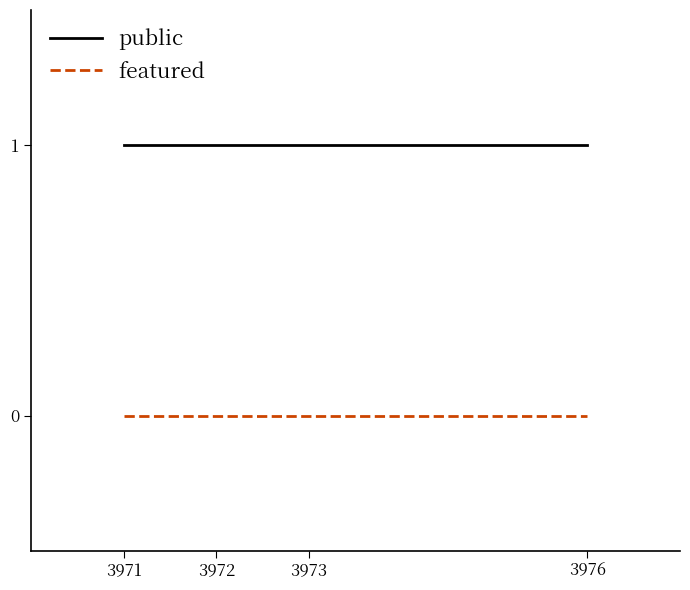

The value of featured at 3972 is 0. True or false?

True